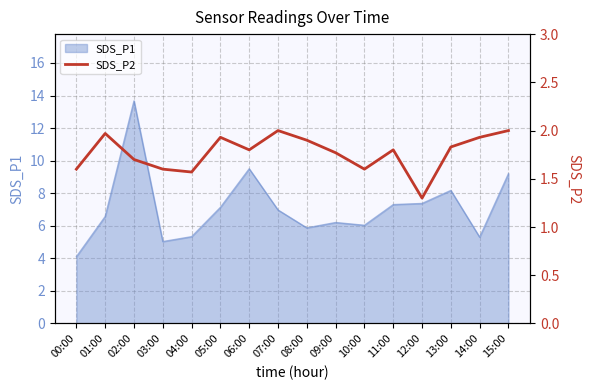

Which has a higher value, 06:00 or 11:00?

06:00